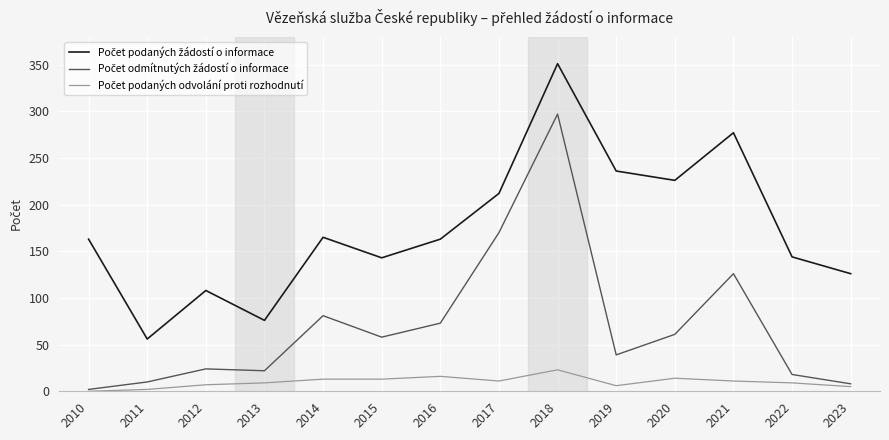

What is the greatest value displayed?

351